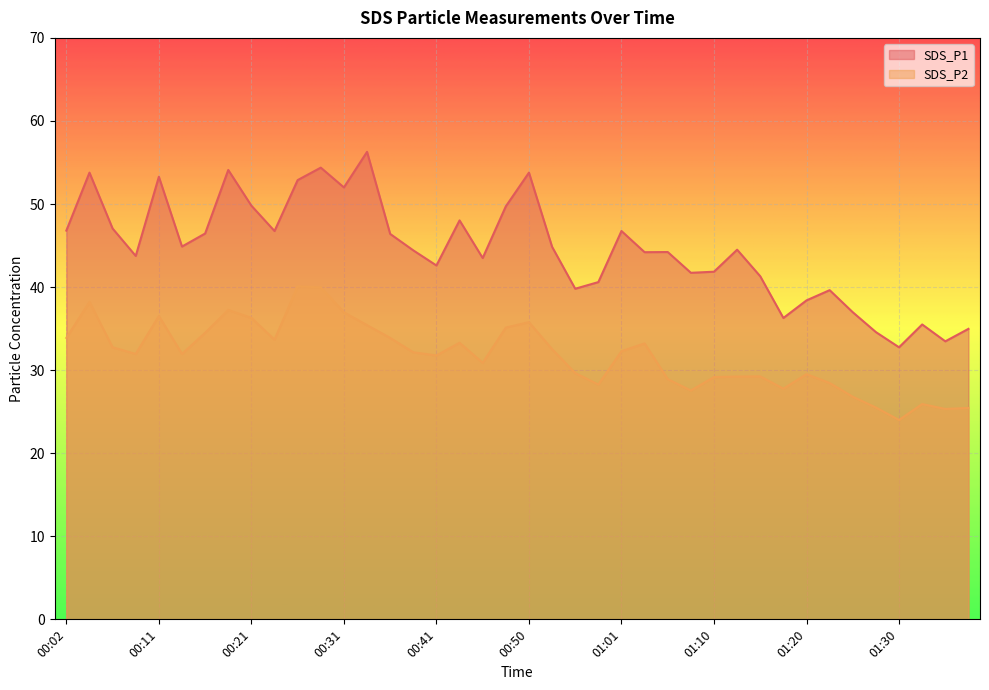

What is the sum of the SDS_P2 values at 00:21 and 00:31?

73.3